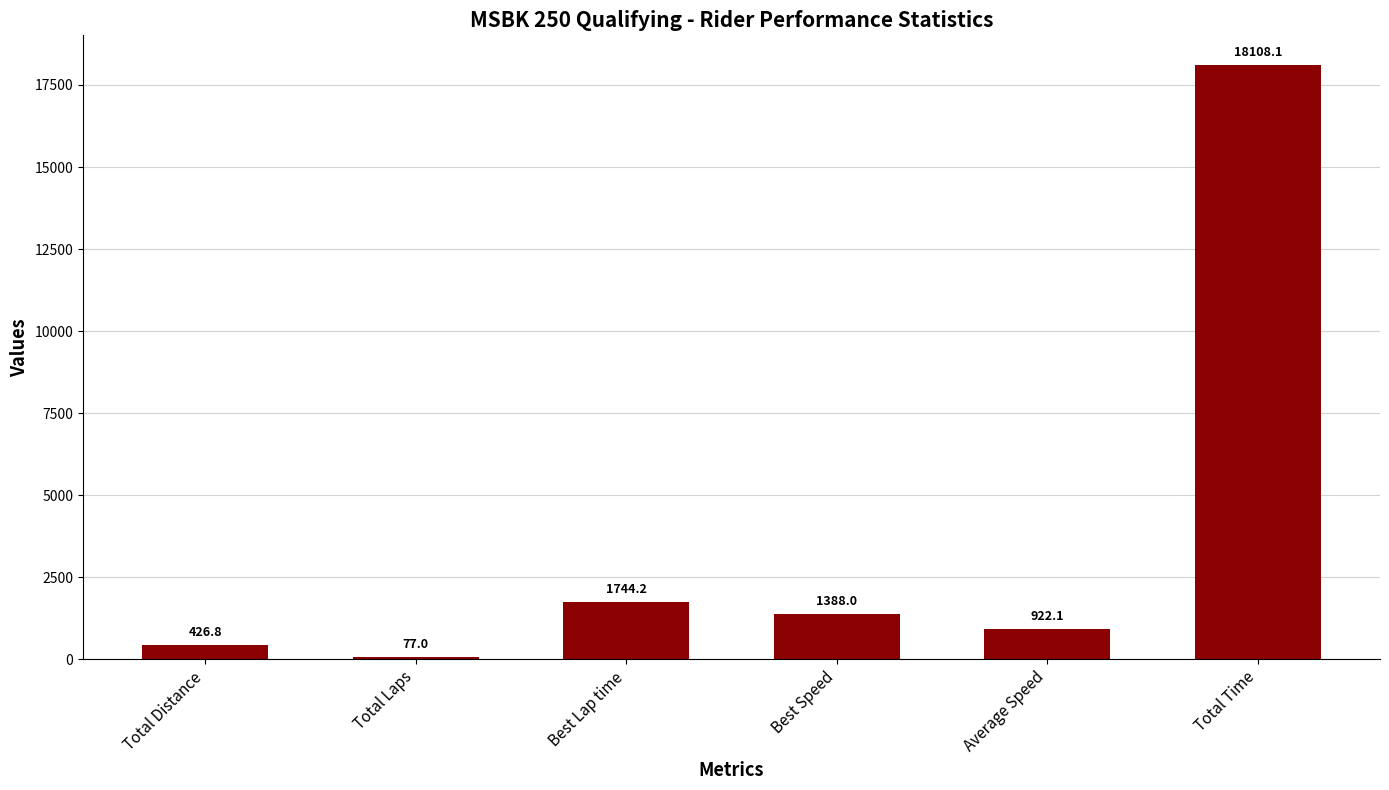

The chart shows a value of 24775.6 at Total Time. True or false?

False